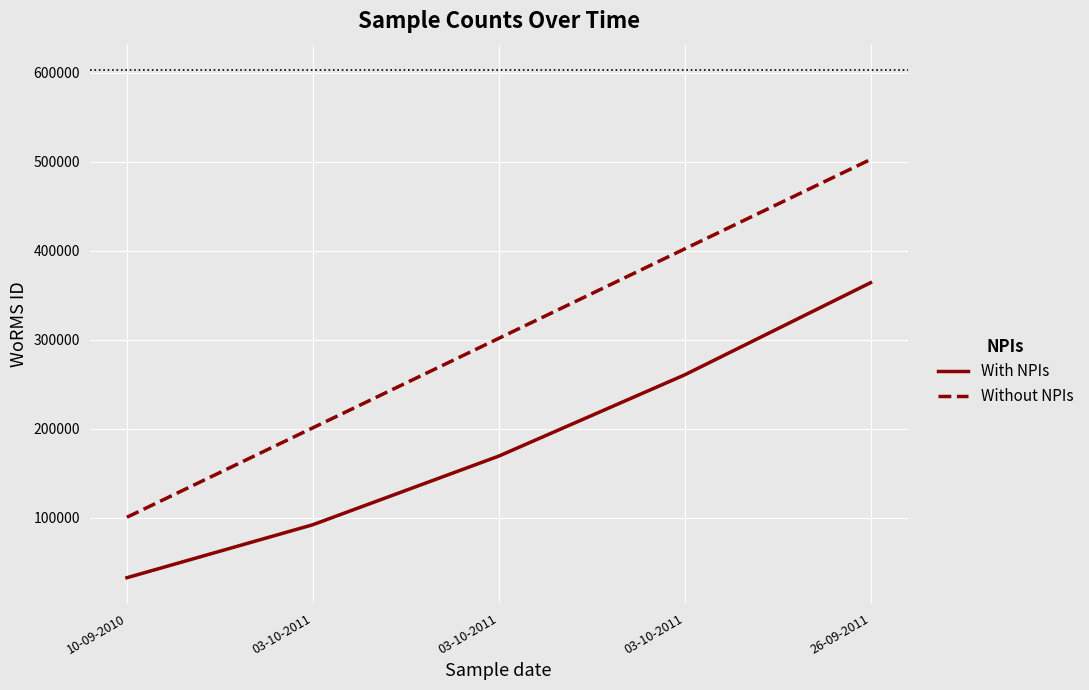

What is the label of the 3rd point from the left?

03-10-2011